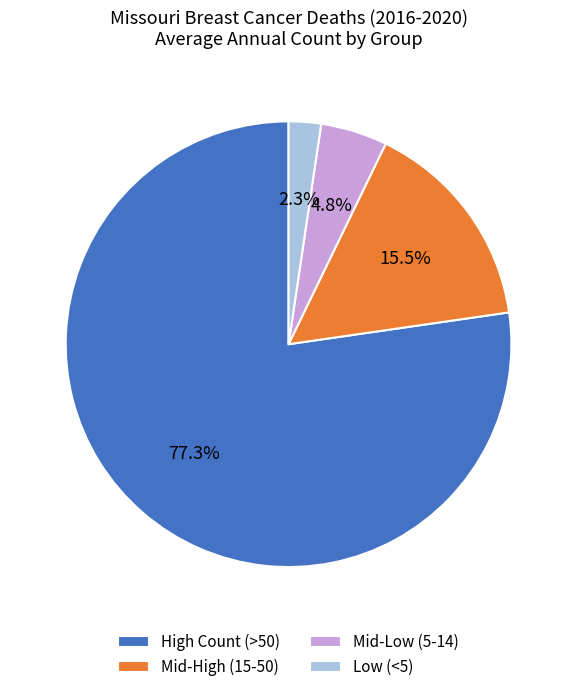

How many slices are in this pie chart?

4